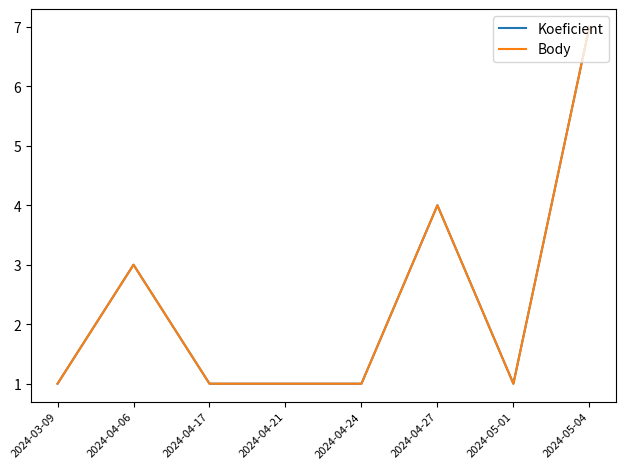

True or false: Body and Koeficient intersect in this chart.

False